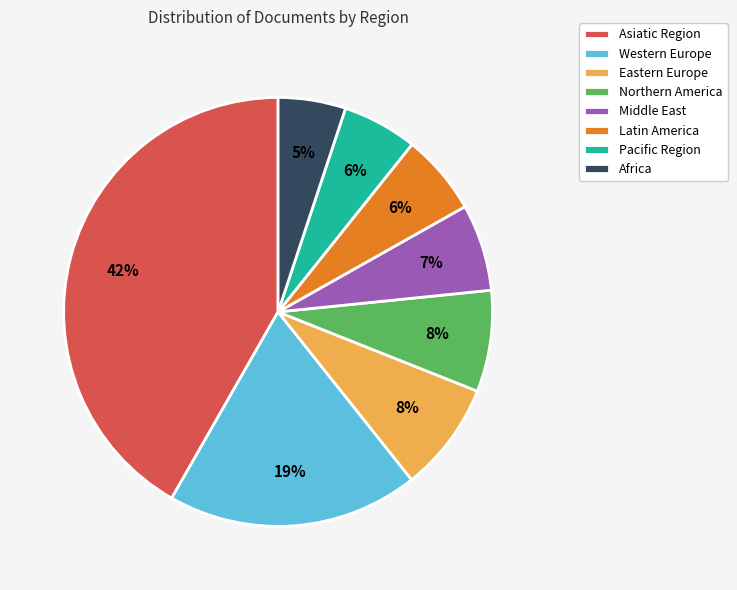

How many slices are in this pie chart?

8